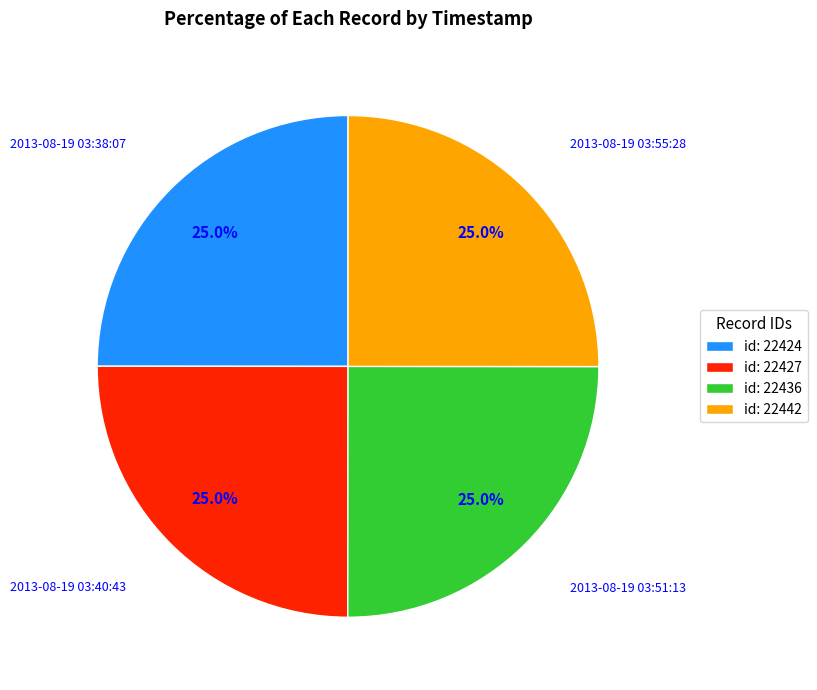

What percentage do id: 22424 and id: 22442 together represent?

50.0%